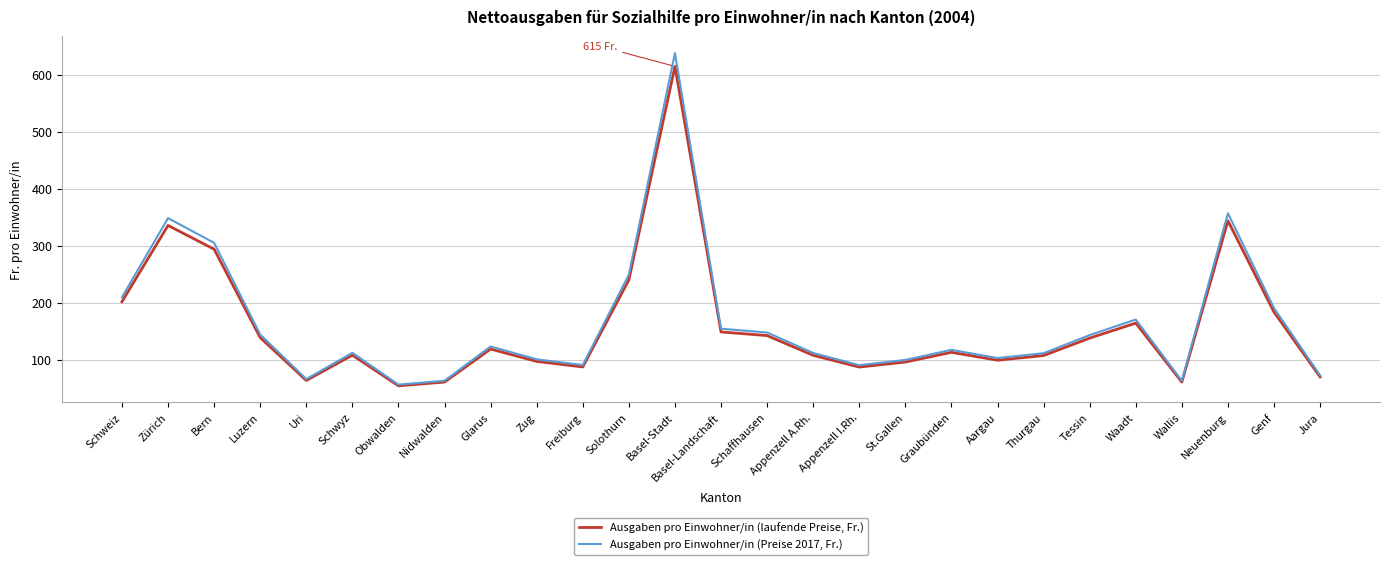

What is the difference between the second highest and second lowest values in the Ausgaben pro Einwohner/in (Preise 2017, Fr.) series?

293.6